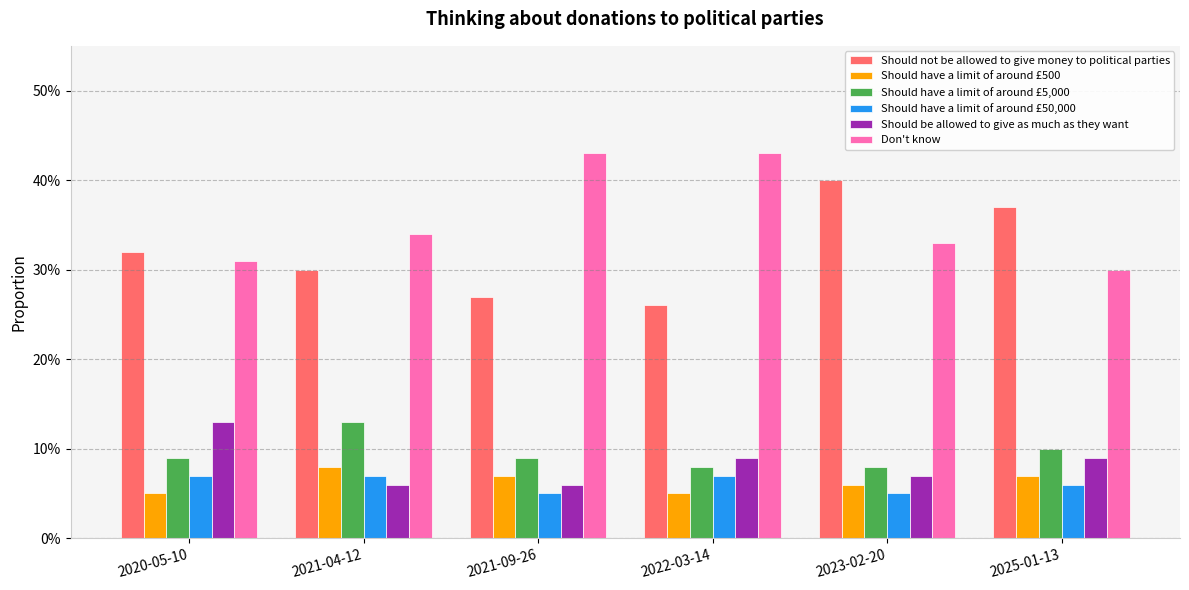

What is the label of the 6th bar from the left?

2025-01-13